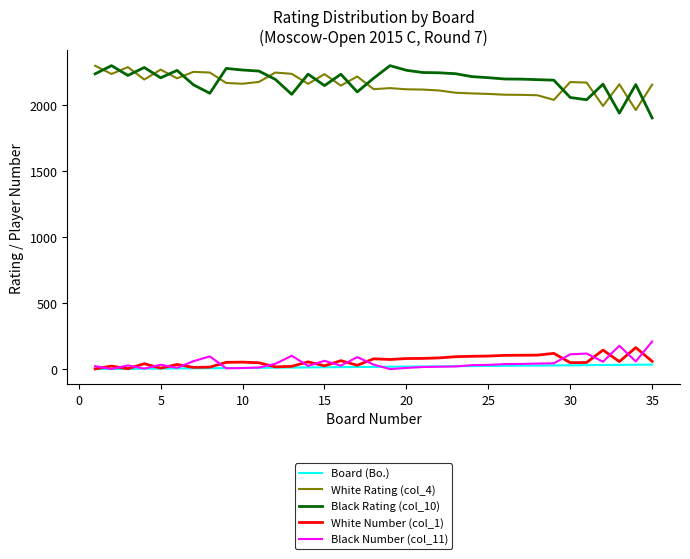

What is the maximum value shown in the chart?

2298